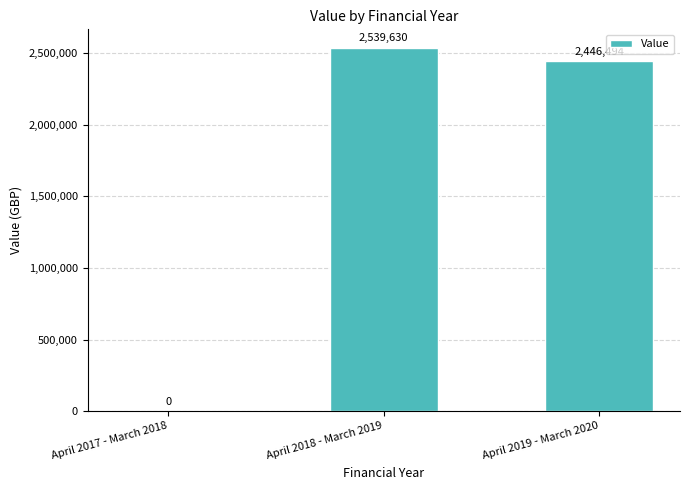

What is the greatest value displayed?

2539630